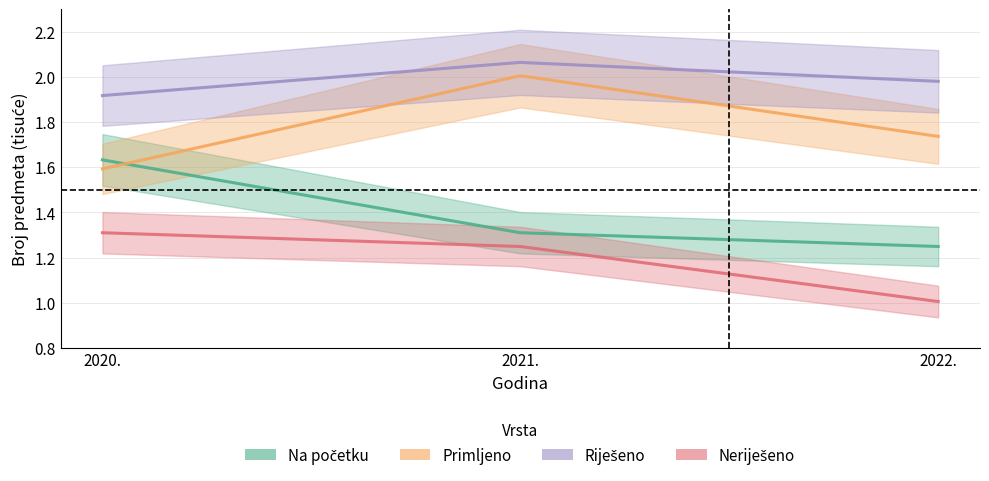

Reading left to right, extract all data points from this chart.

Na početku: 1.6	1.3	1.2
Primljeno: 1.6	2.0	1.7
Riješeno: 1.9	2.1	2.0
Neriješeno: 1.3	1.2	1.0